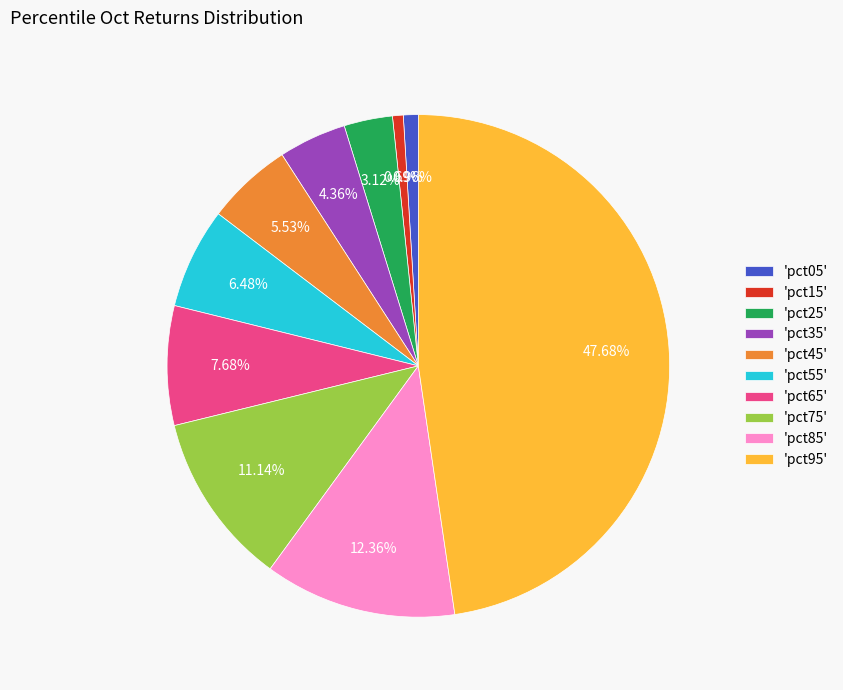

Combined, do 'pct65' and 'pct85' account for over 50%?

No